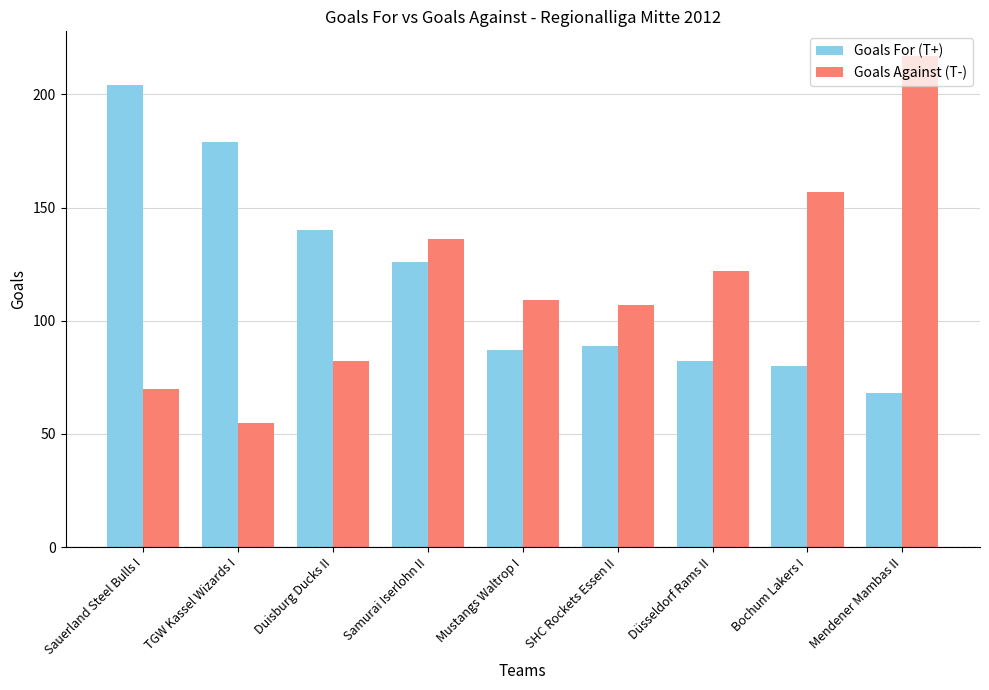

What is the average value of the Goals For (T+) series?

117